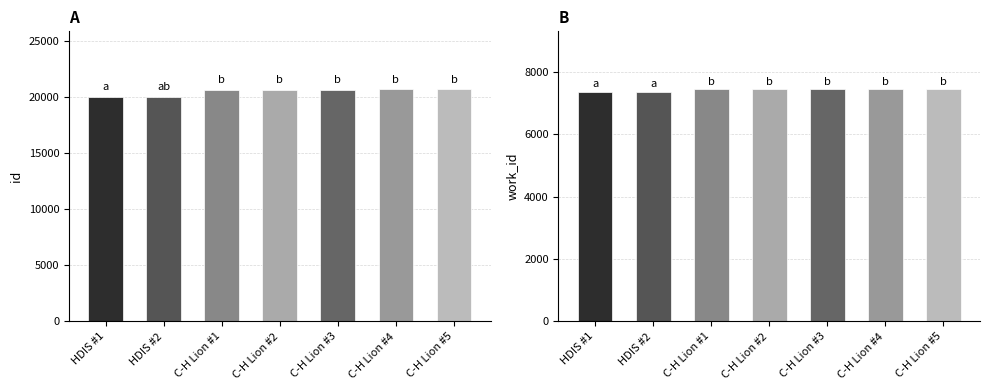

How many work_id values are between 7365 and 7439?

7